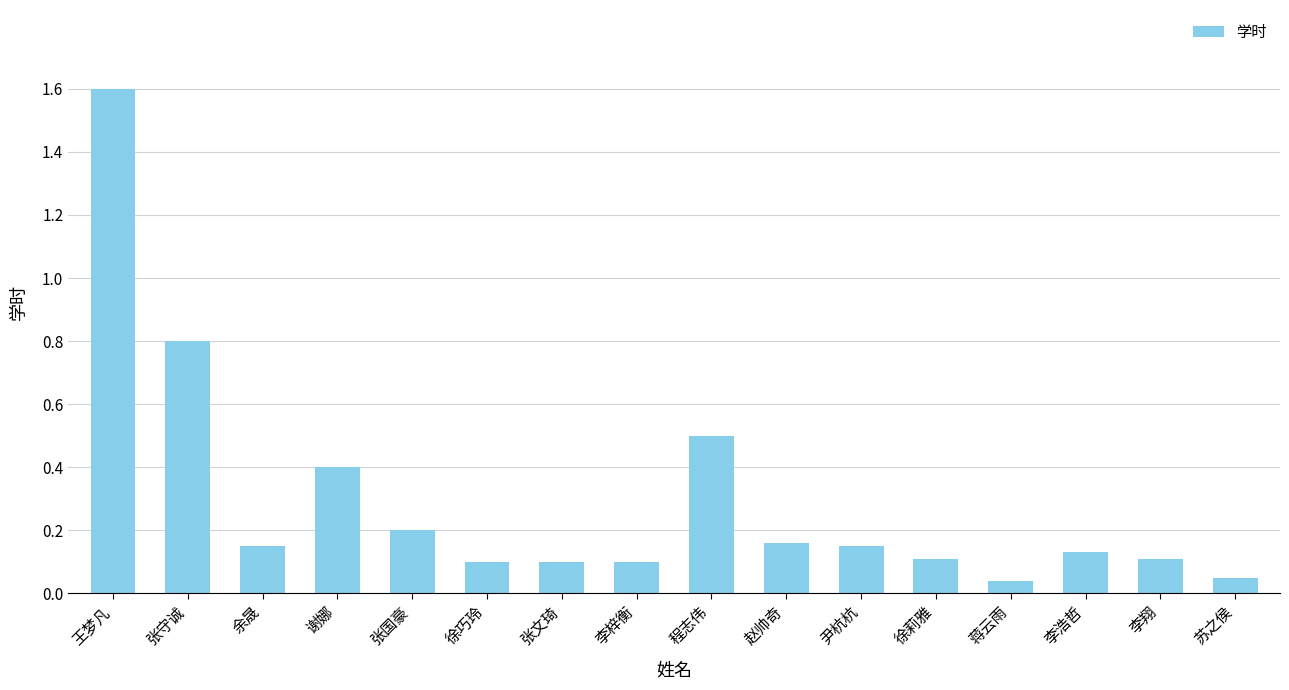

Which has a higher value, 余晟 or 徐巧玲?

余晟